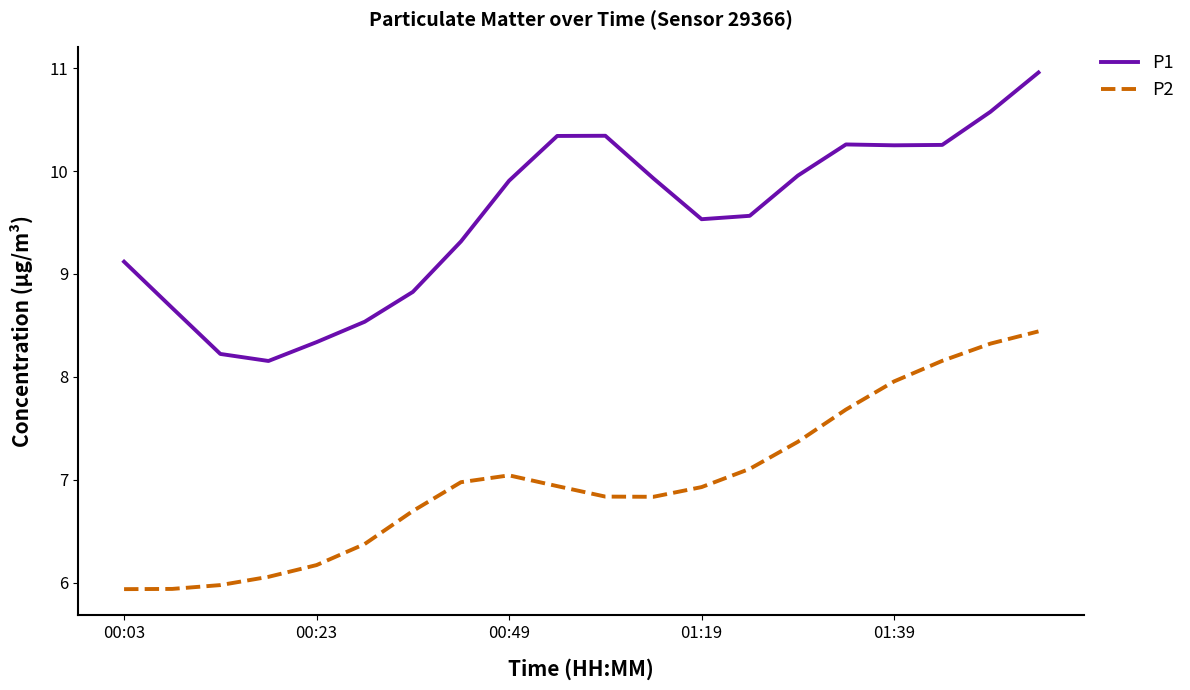

True or false: P1 and P2 intersect in this chart.

False